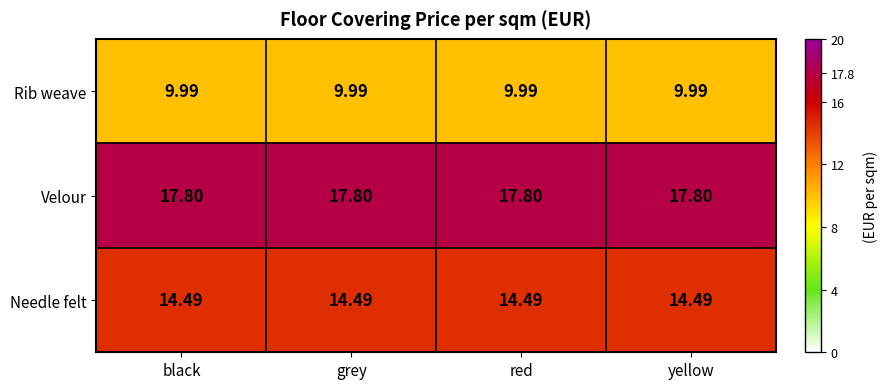

Which series has the largest total across all categories?

Velour